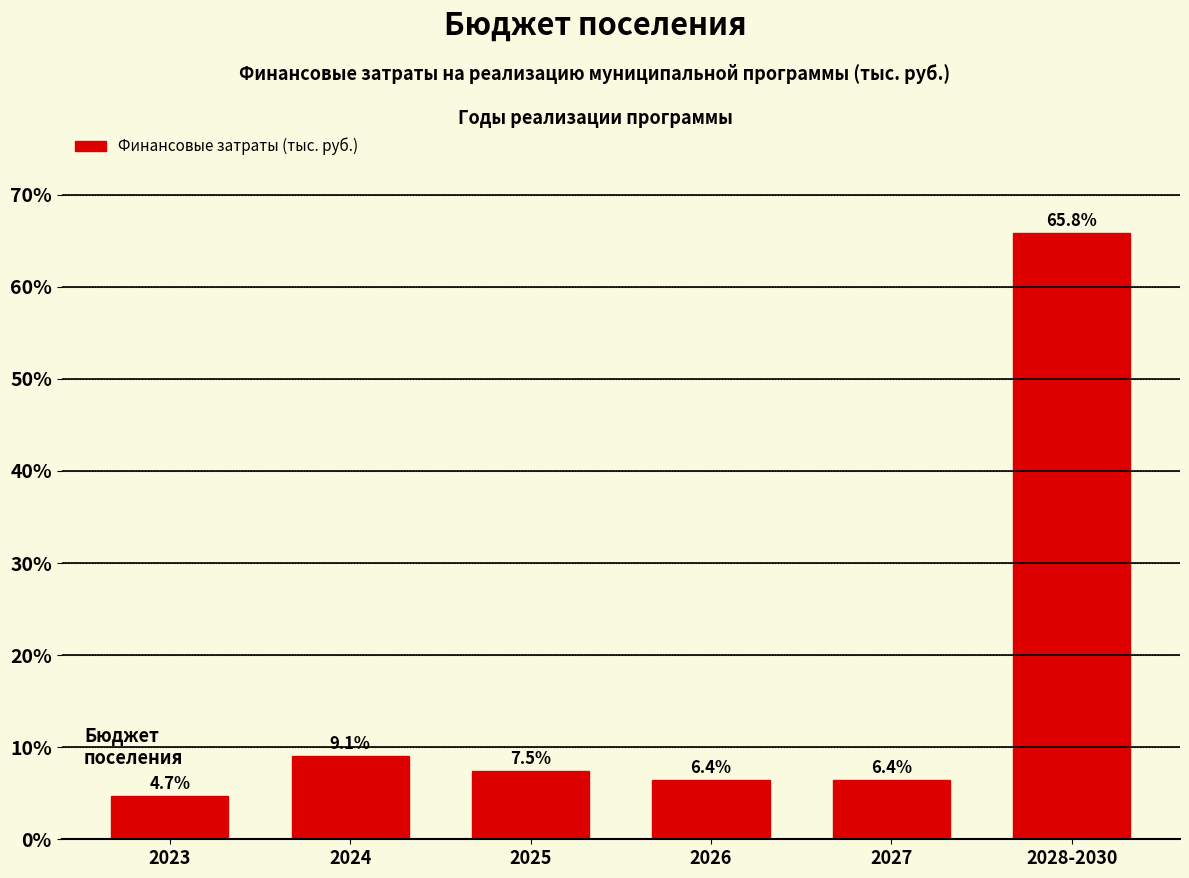

Reading right to left, what are all the values shown in this chart?

2028-2030=65.8	2027=6.4	2026=6.4	2025=7.5	2024=9.1	2023=4.7